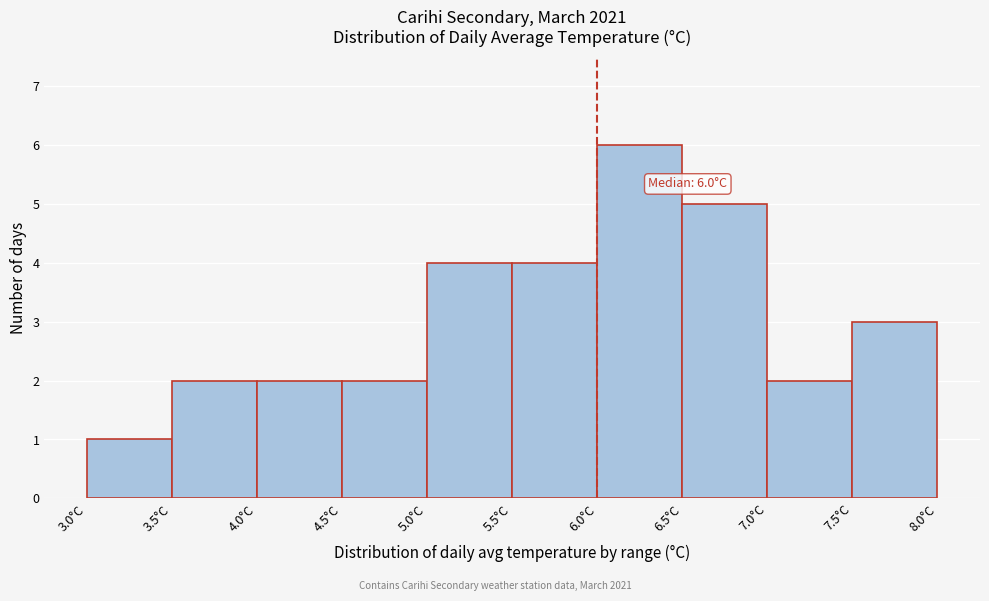

Which range on the x-axis has the tallest bar?

6.0 to 6.5